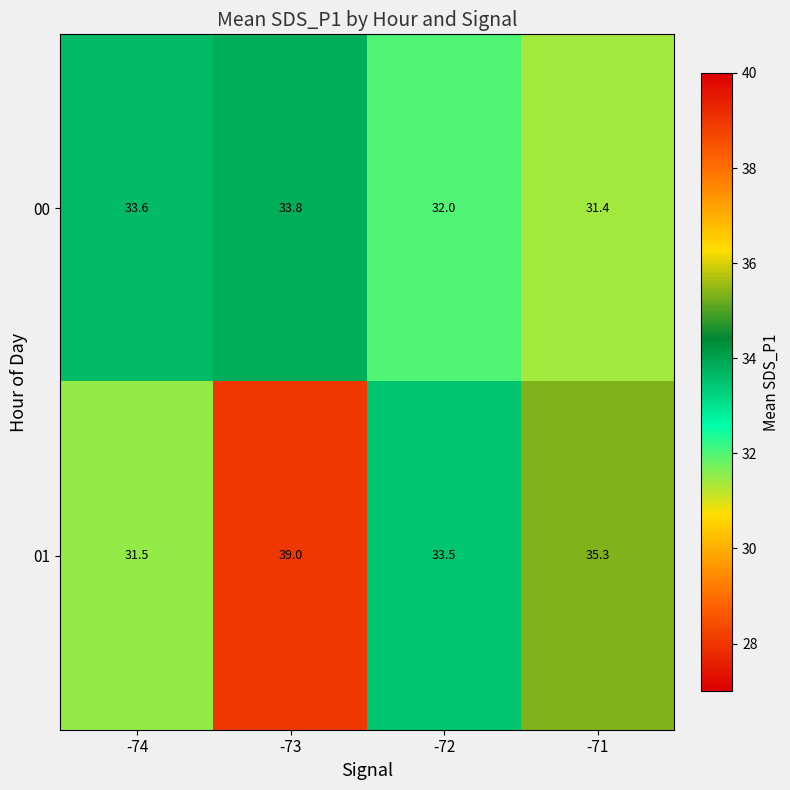

Which label corresponds to the smallest value in the chart?

-71